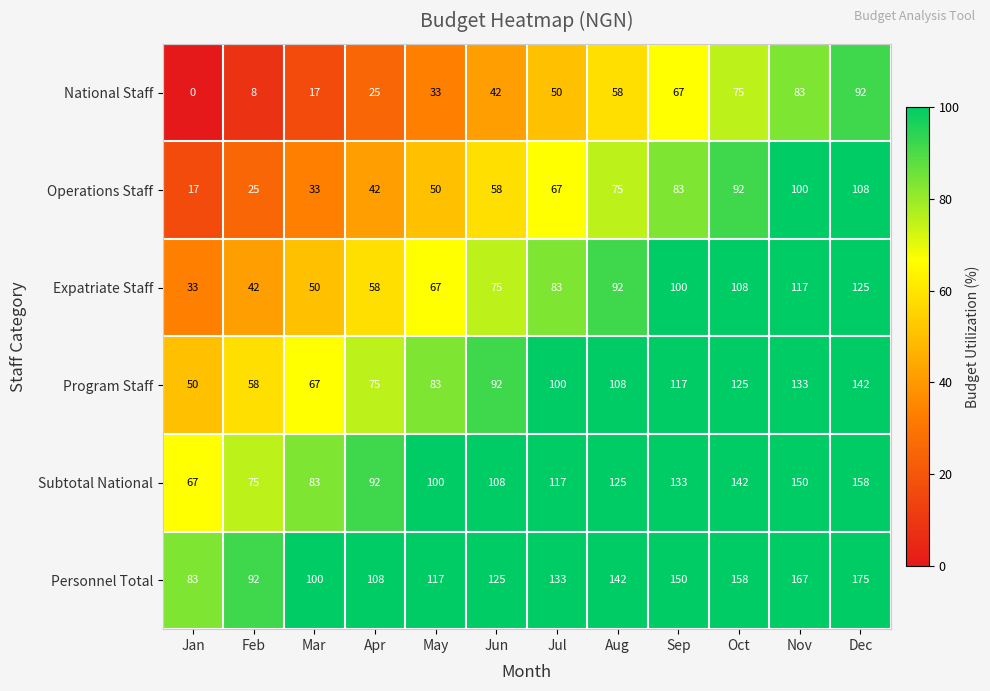

How many data points does each series have?

12